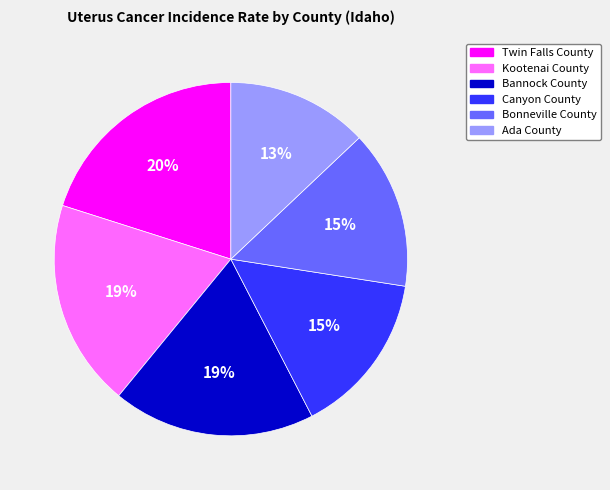

Is the sum of Kootenai County and Canyon County greater than half?

No